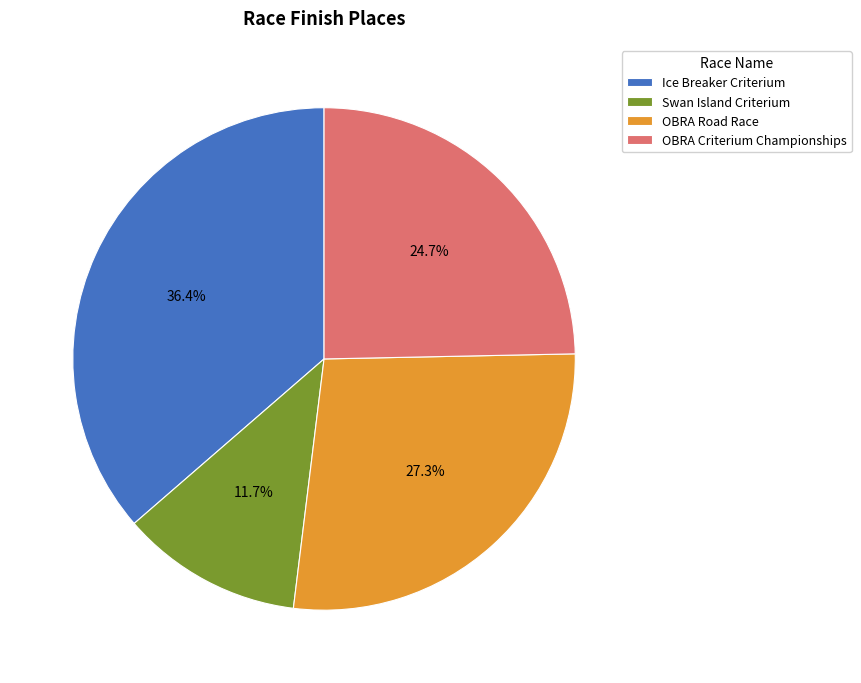

Does any single category account for the majority?

No